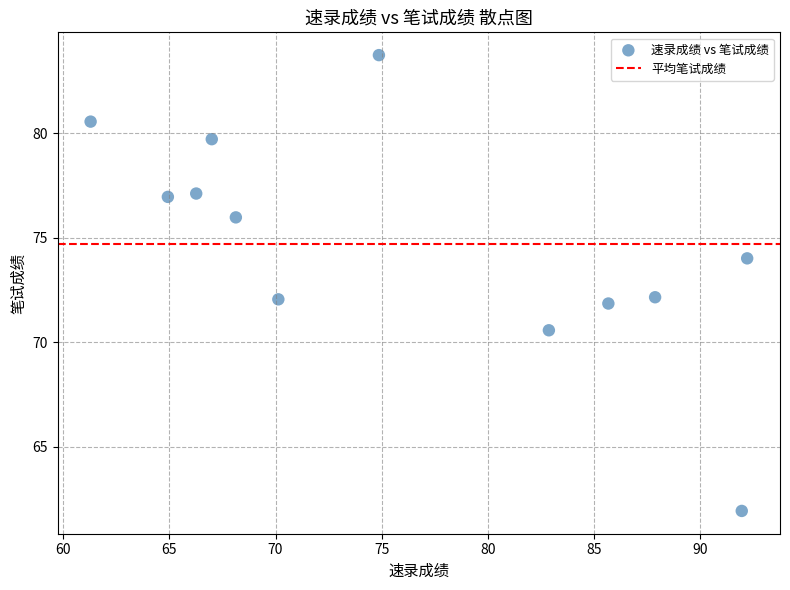

What is the range of Y values (max minus min)?

21.8